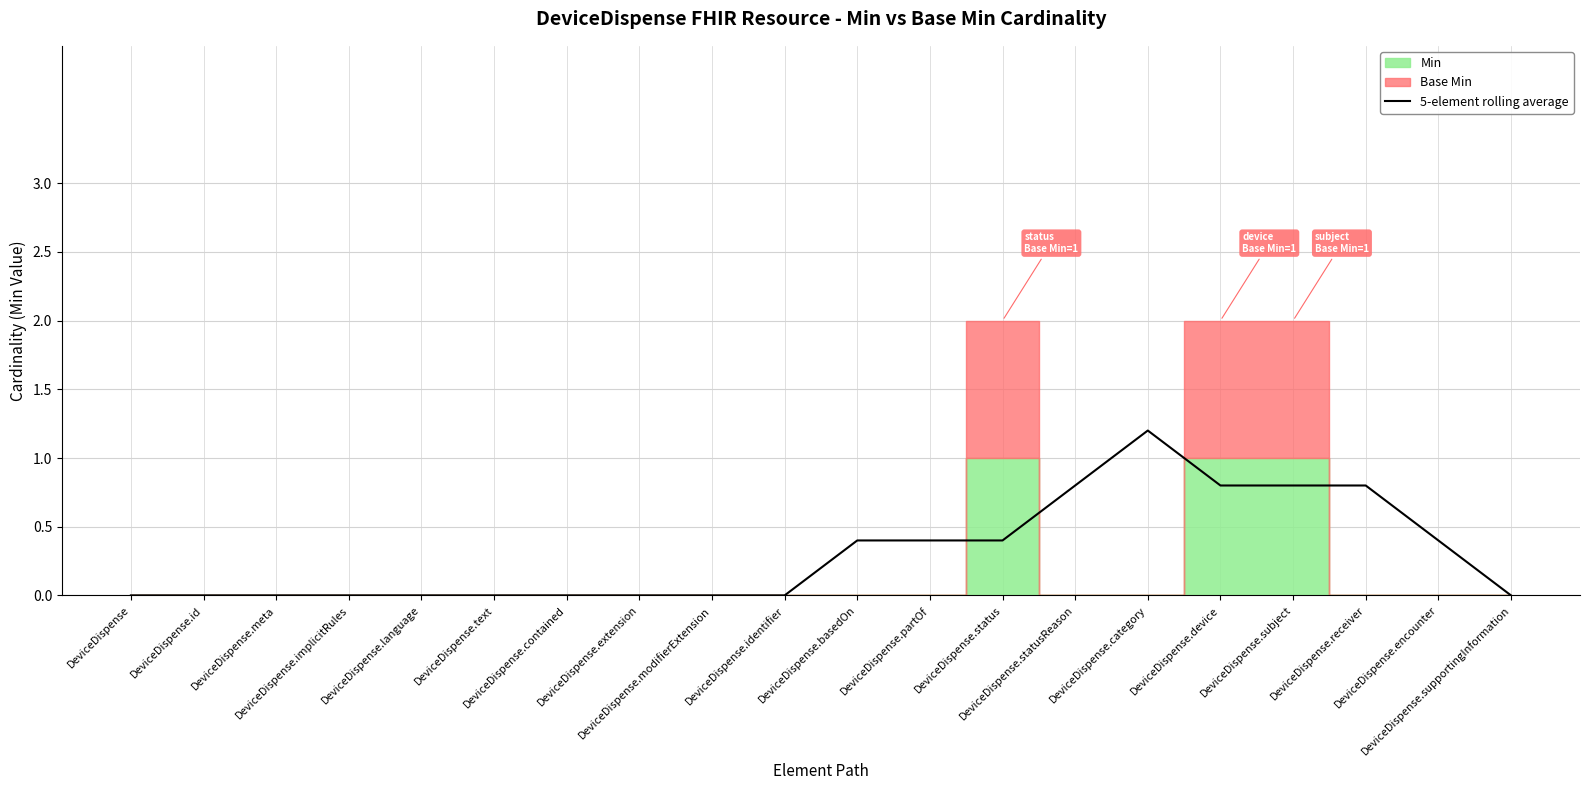

Reading left to right, extract all data points from this chart.

0.0	0.0	0.0	0.0	0.0	0.0	0.0	0.0	0.0	0.0	0.4	0.4	0.4	0.8	1.2	0.8	0.8	0.8	0.4	0.0